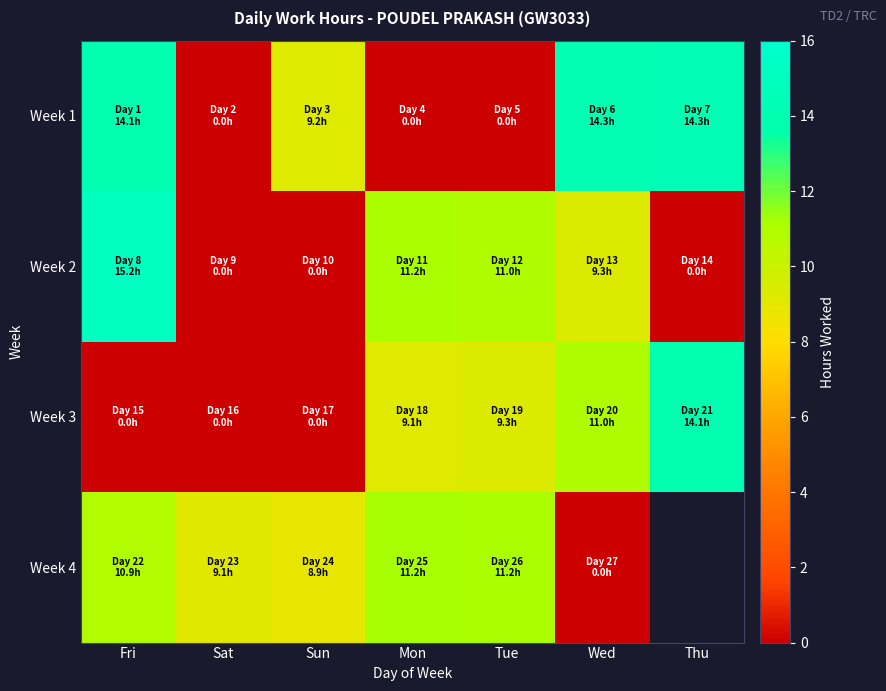

What is the difference between the maximum and minimum values in the Week 4 series?

11.2